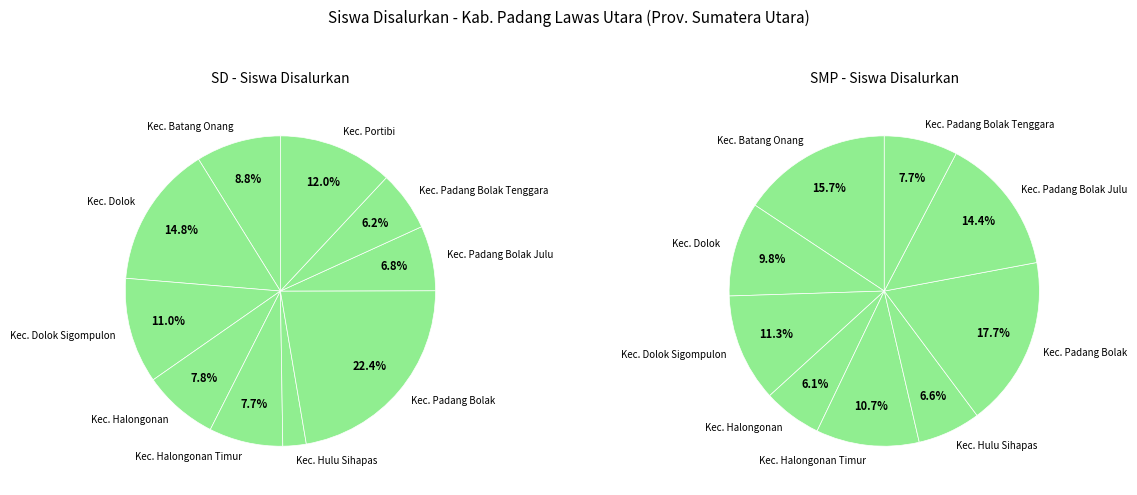

To the nearest percent, what is the difference between the Kec. Dolok Sigompulon and Kec. Padang Bolak Tenggara slice percentages?

5%